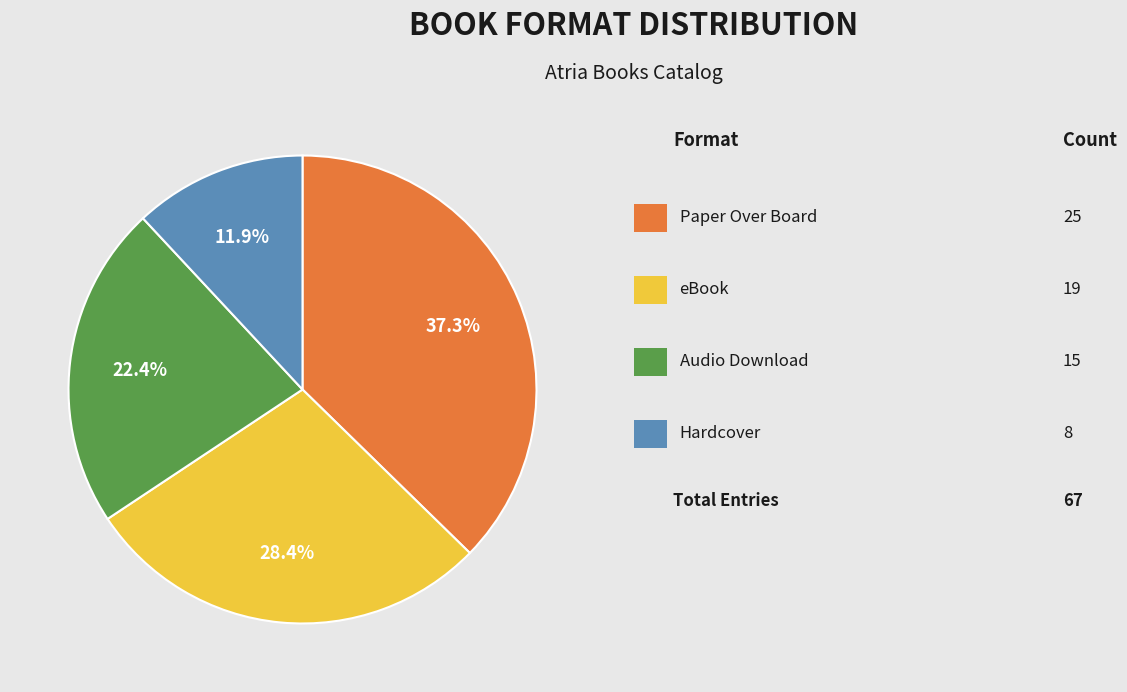

Is there a majority slice in this chart?

No